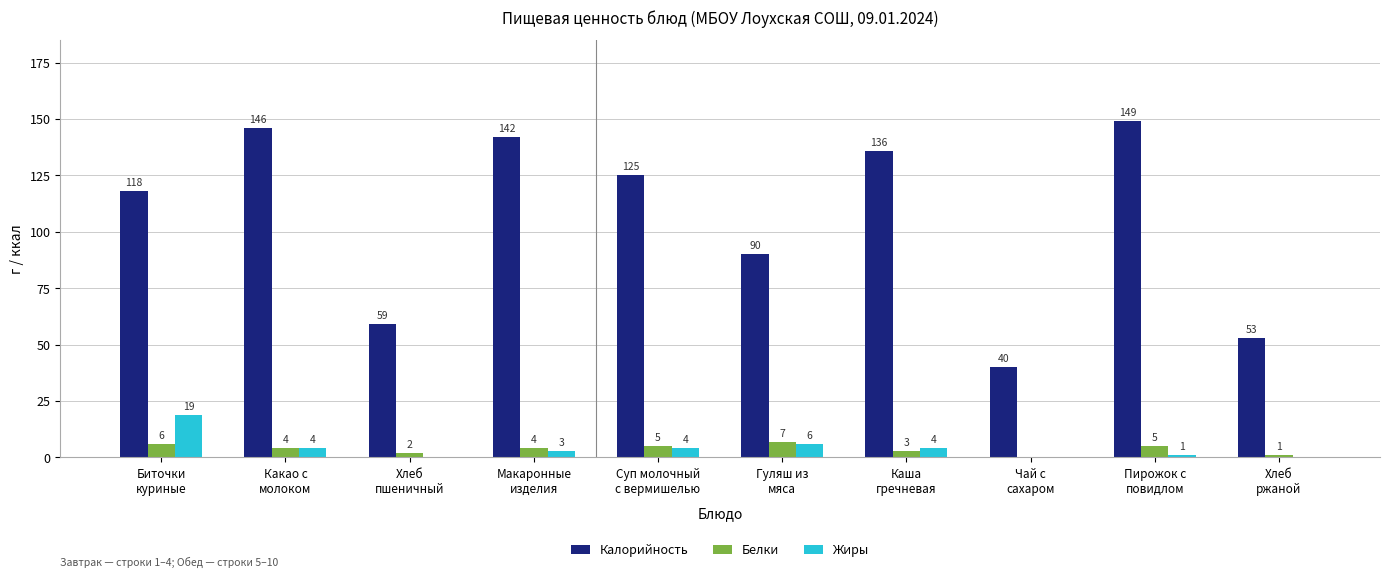

What is the difference between the Калорийность values at Макаронные
изделия and Хлеб
пшеничный?

83